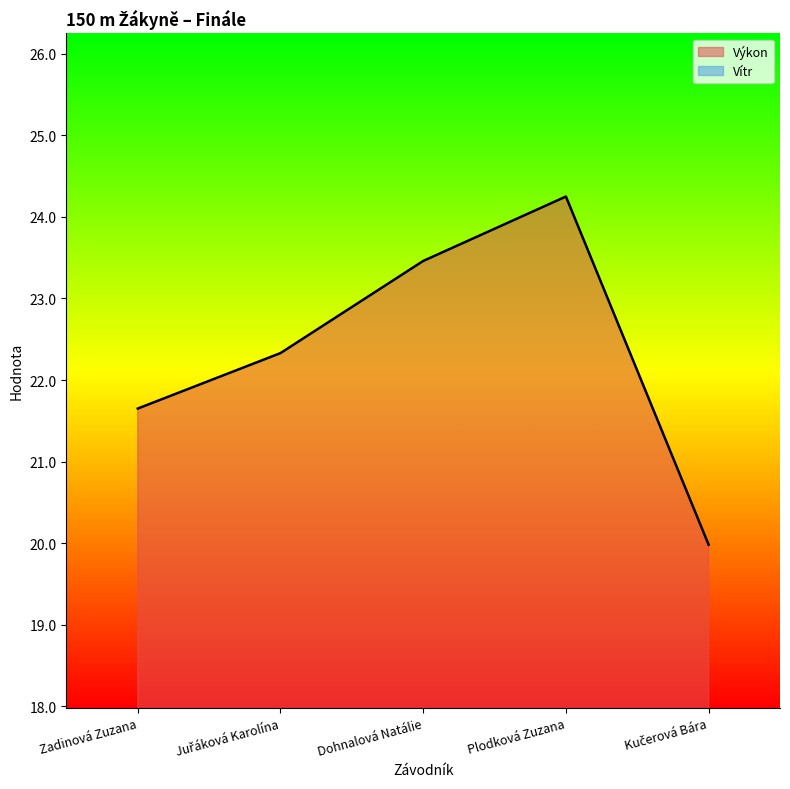

At which label does the data first exceed 22?

Juřáková Karolína